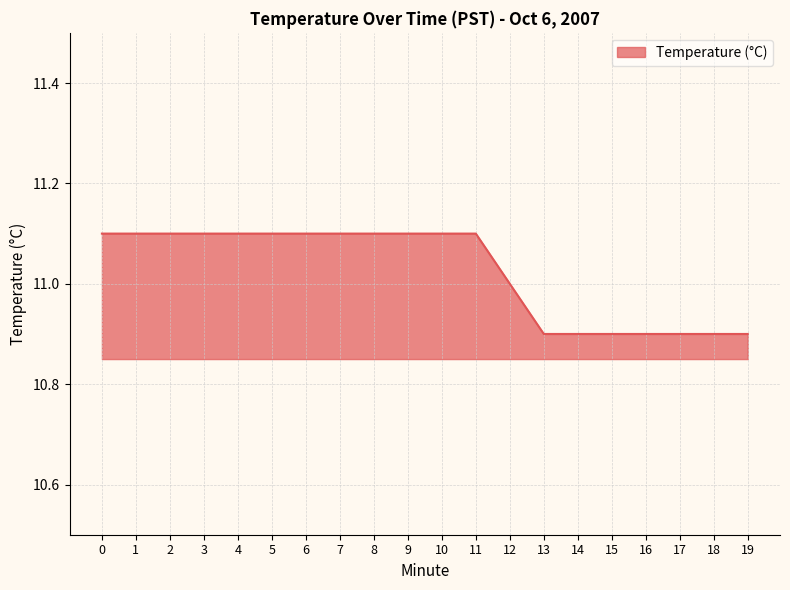

What is the ratio of the value at 7 to the value at 14?

1.0